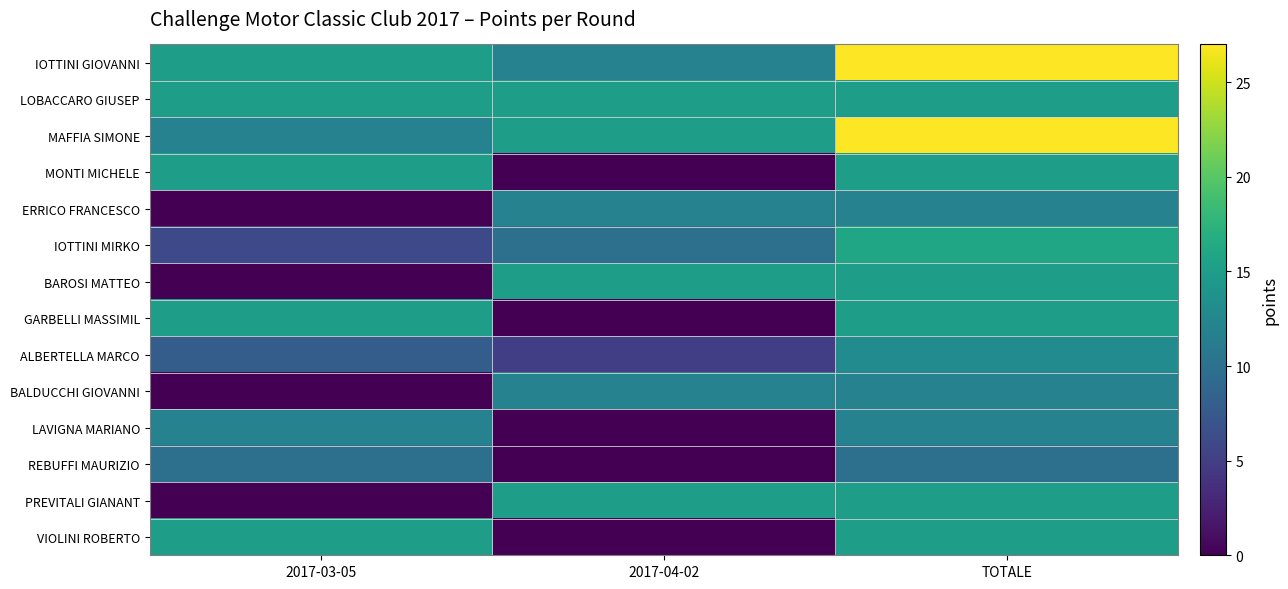

What is the difference between the highest and lowest values at 2017-03-05?

15